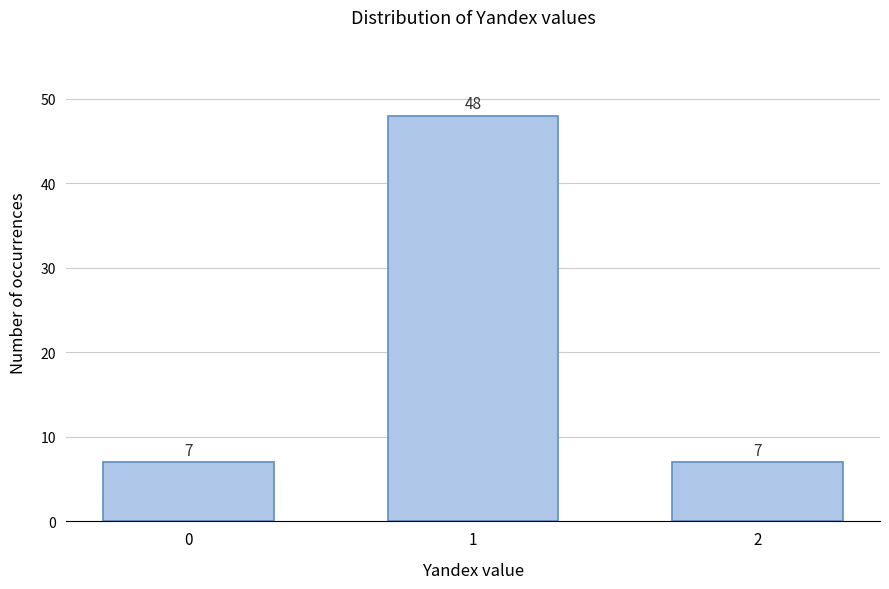

Reading left to right, transcribe all the data shown in this chart.

7	48	7